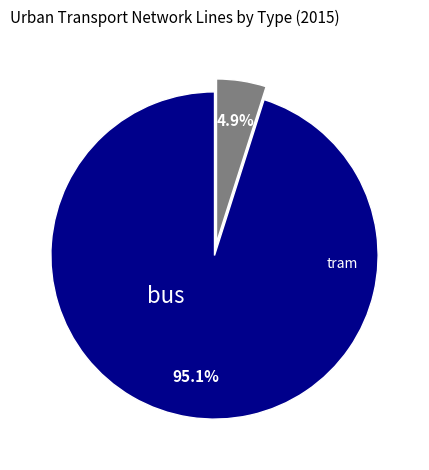

To the nearest percent, what is the difference between the bus and tram slice percentages?

90%